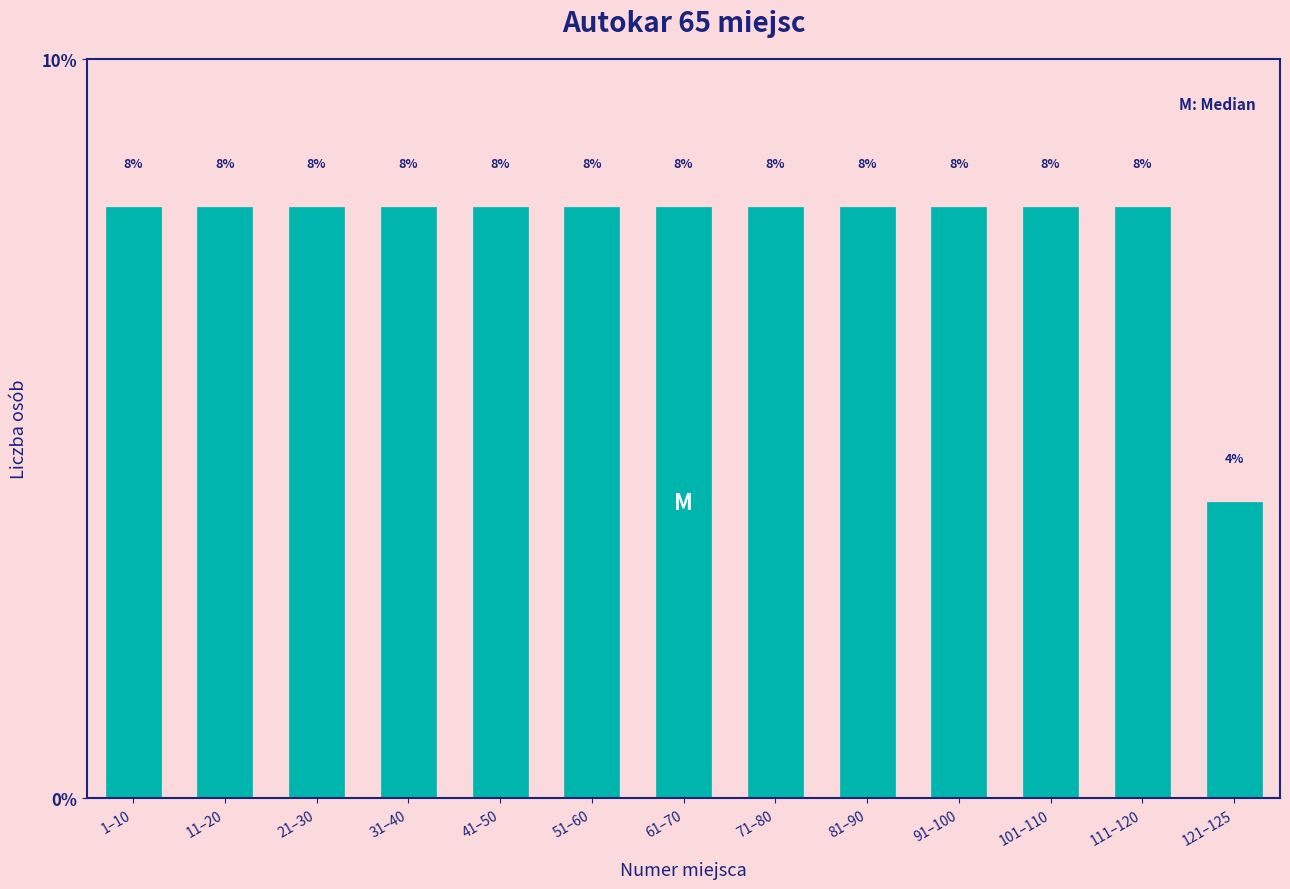

Reading left to right, extract all data points from this chart.

1–10=8	11–20=8	21–30=8	31–40=8	41–50=8	51–60=8	61–70=8	71–80=8	81–90=8	91–100=8	101–110=8	111–120=8	121–125=4